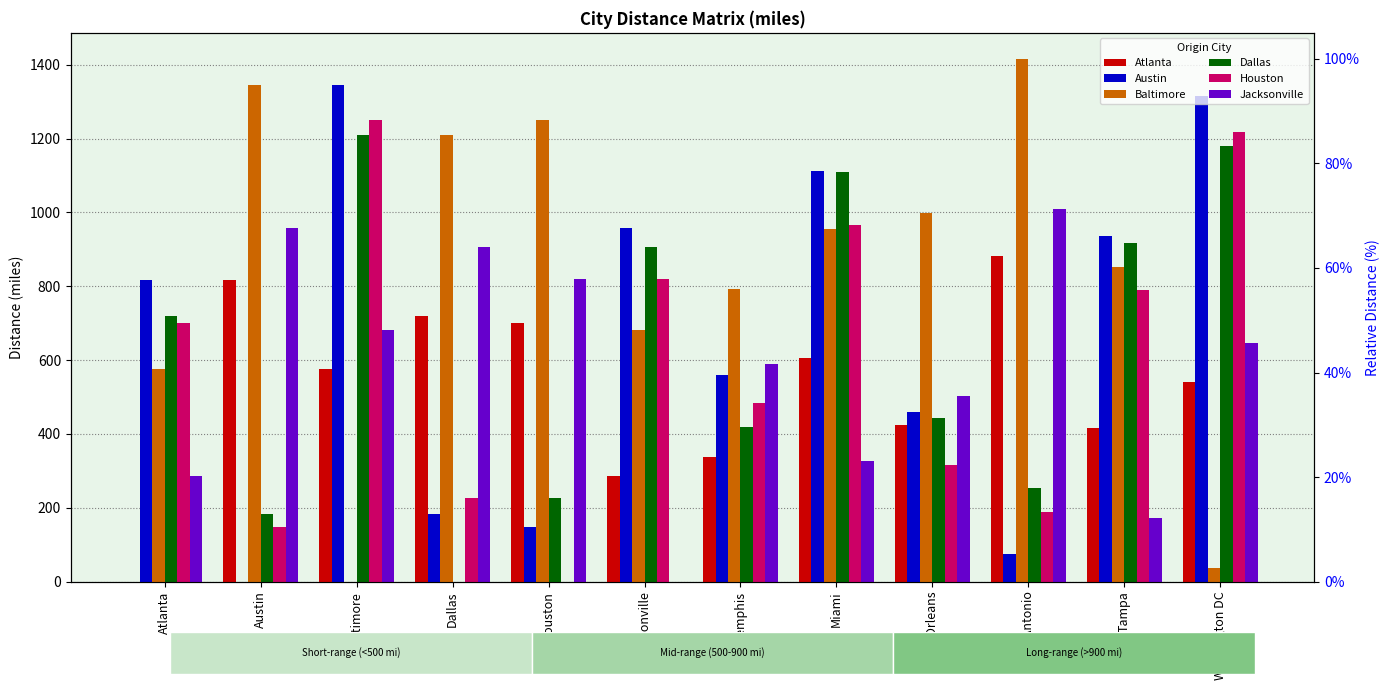

What is the difference between the second highest and minimum values in the Houston series?

1216.9